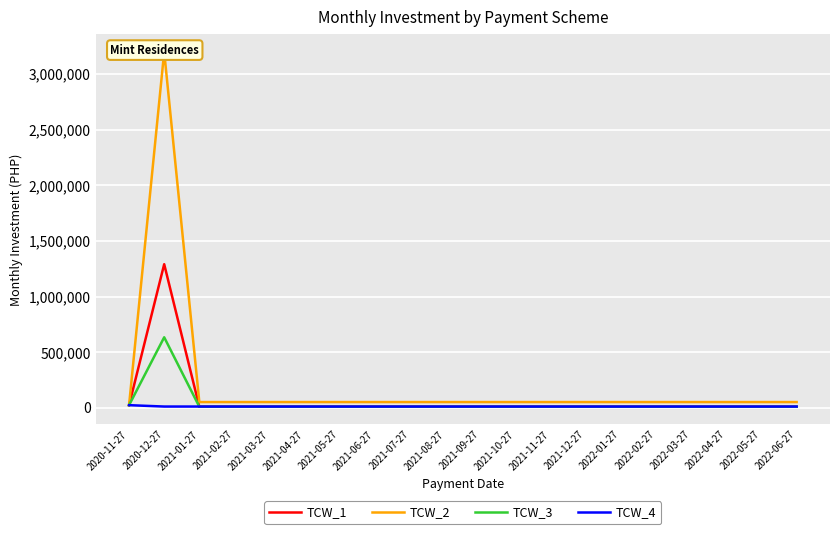

What is the spread (max minus min) of values at 2020-12-27?

3188199.7